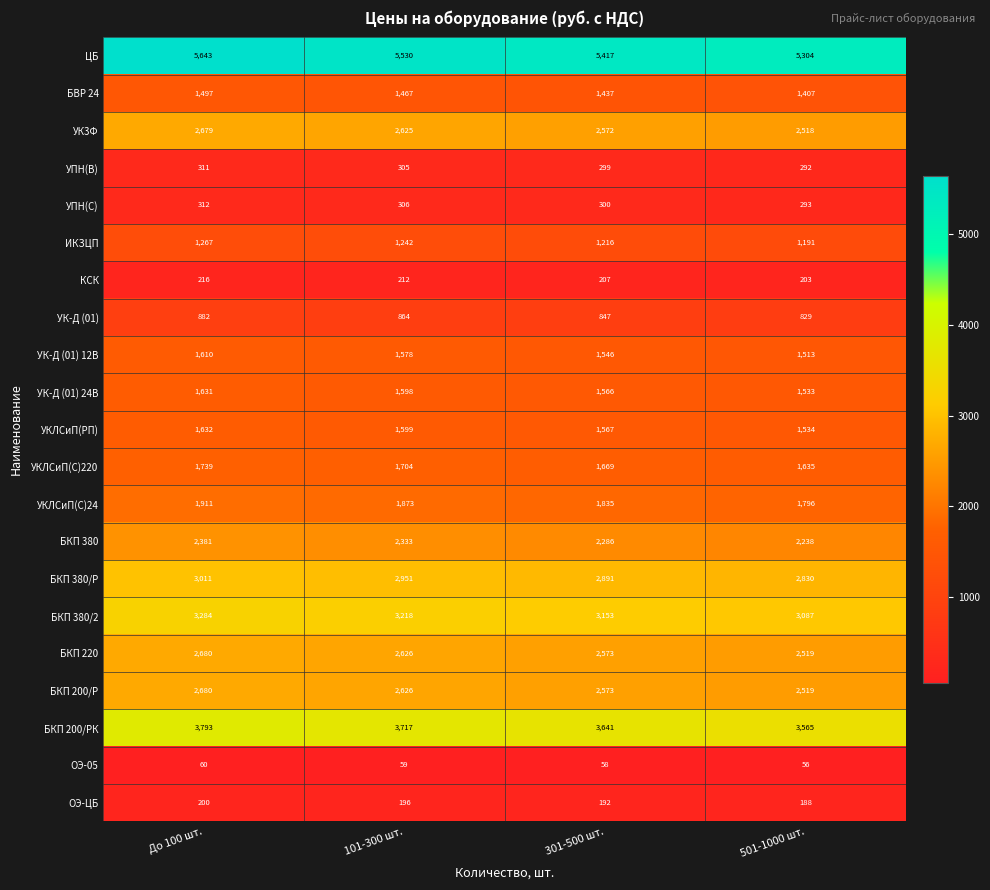

How many data points does each series have?

4